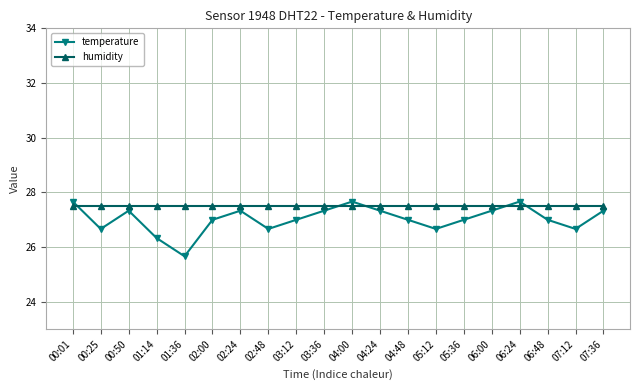

Reading left to right, what are all the values shown in this chart?

temperature: 00:01=27.7	00:25=26.7	00:50=27.3	01:14=26.3	01:36=25.7	02:00=27.0	02:24=27.3	02:48=26.7	03:12=27.0	03:36=27.3	04:00=27.7	04:24=27.3	04:48=27.0	05:12=26.7	05:36=27.0	06:00=27.3	06:24=27.7	06:48=27.0	07:12=26.7	07:36=27.3
humidity: 00:01=27.5	00:25=27.5	00:50=27.5	01:14=27.5	01:36=27.5	02:00=27.5	02:24=27.5	02:48=27.5	03:12=27.5	03:36=27.5	04:00=27.5	04:24=27.5	04:48=27.5	05:12=27.5	05:36=27.5	06:00=27.5	06:24=27.5	06:48=27.5	07:12=27.5	07:36=27.5